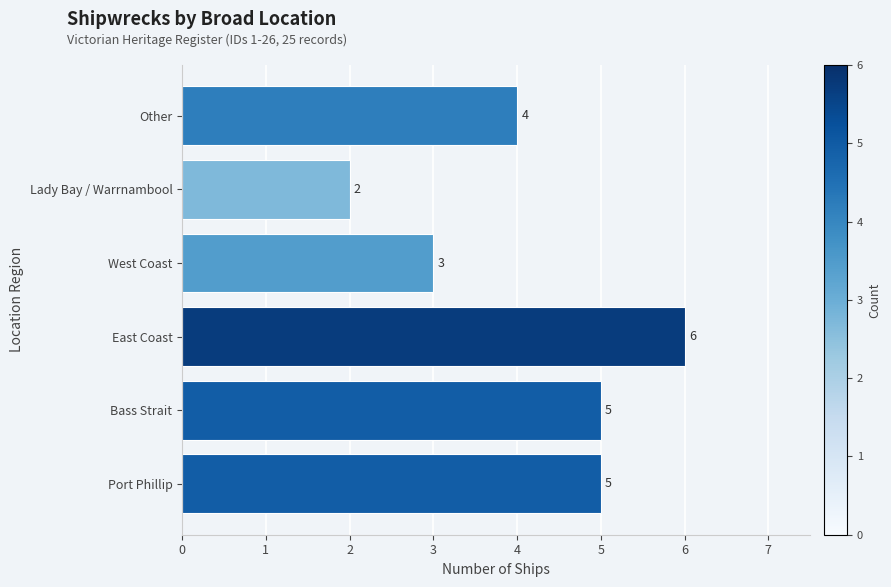

What is the difference between the maximum and minimum values?

4